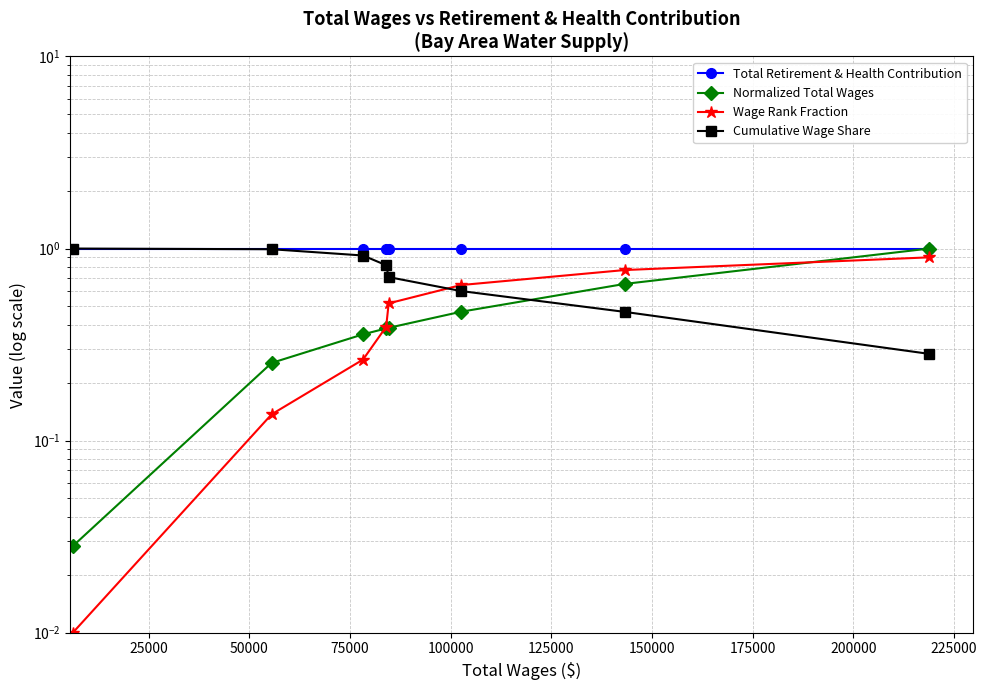

What is the value of the Total Retirement & Health Contribution point at the 1st from the left?

1.0